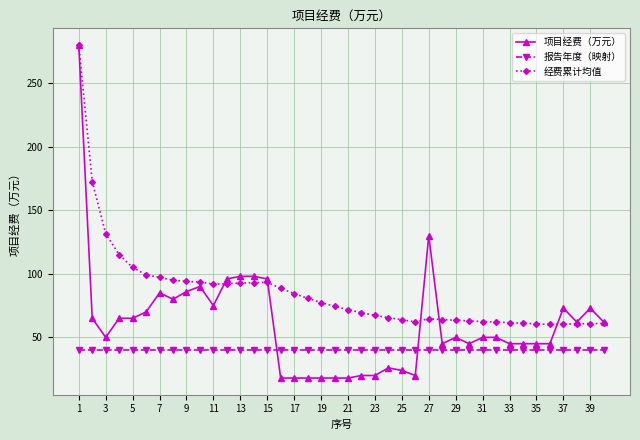

What is the difference between the maximum and minimum values in the 经费累计均值 series?

219.8